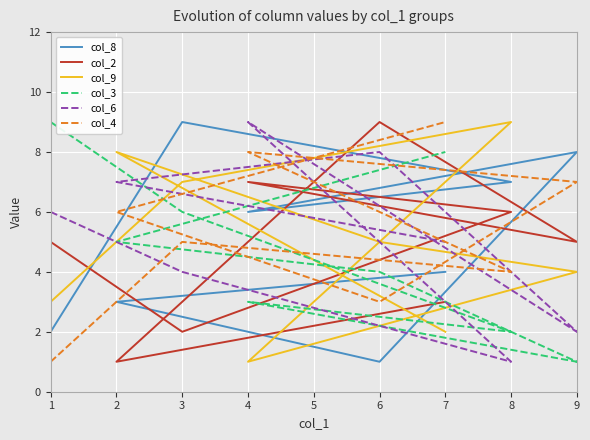

Which series has the largest range (max minus min)?

col_8